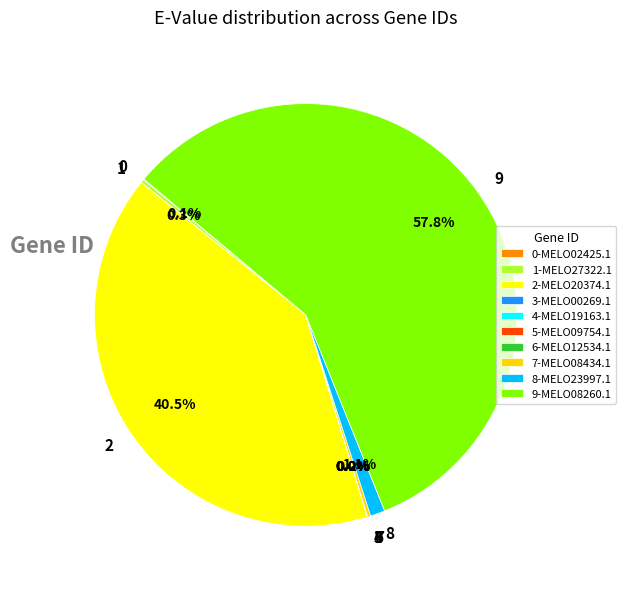

Is 9 the majority of the pie?

Yes